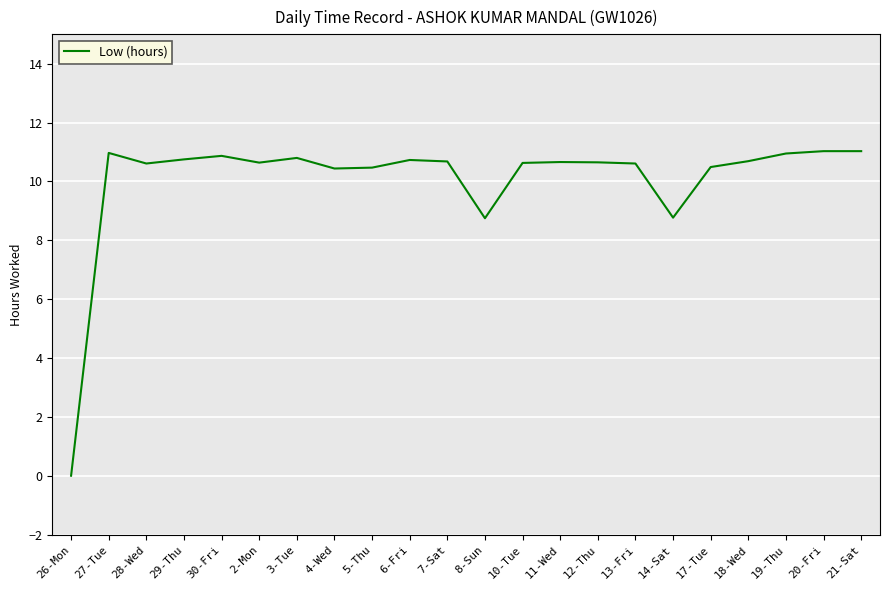

Where is the first local maximum?

27-Tue